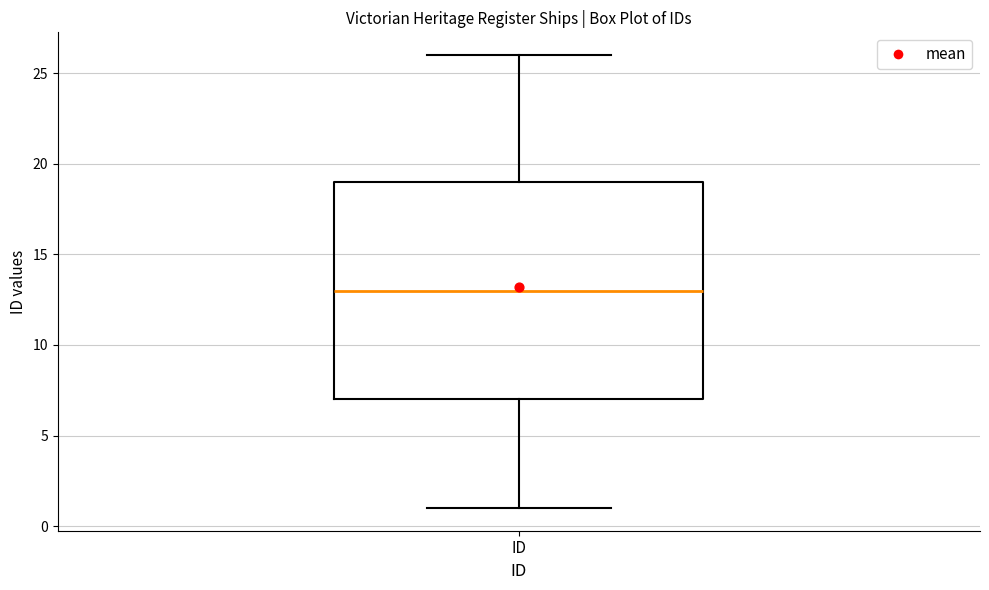

Read this box plot against the y-axis: the position of the median line, the range covered by the box, and the ends of both whiskers. The values are not printed on the chart, so give them approximately, as read against the axis.

median 13, box 7 to 19, whiskers 1 to 26